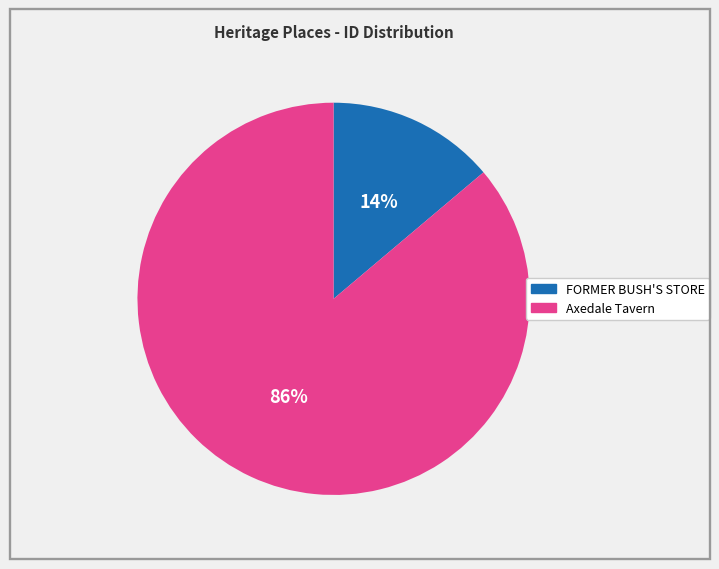

To the nearest percent, what is the average slice percentage?

50%